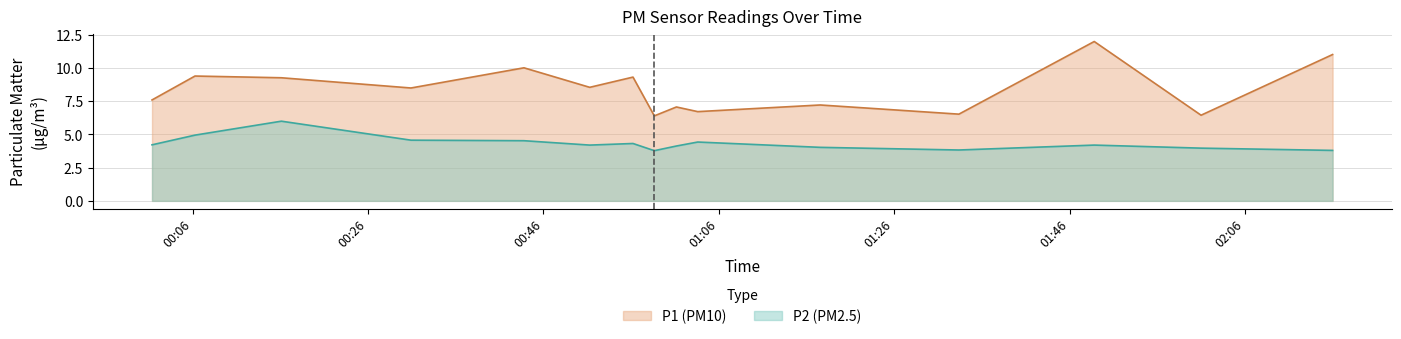

How many data points does each series have?

15